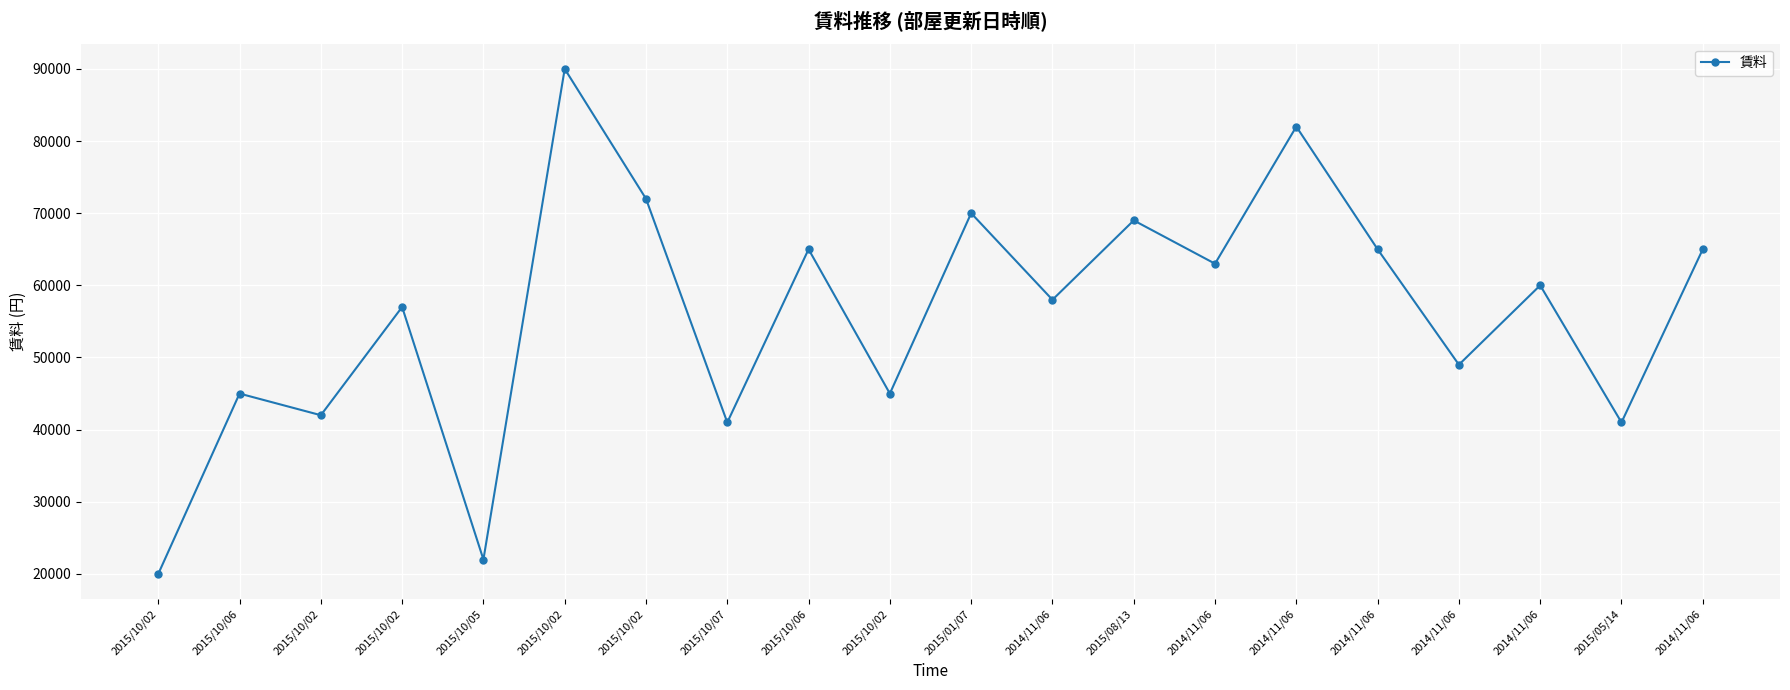

What is the approximate value at 2015/10/02?

20000